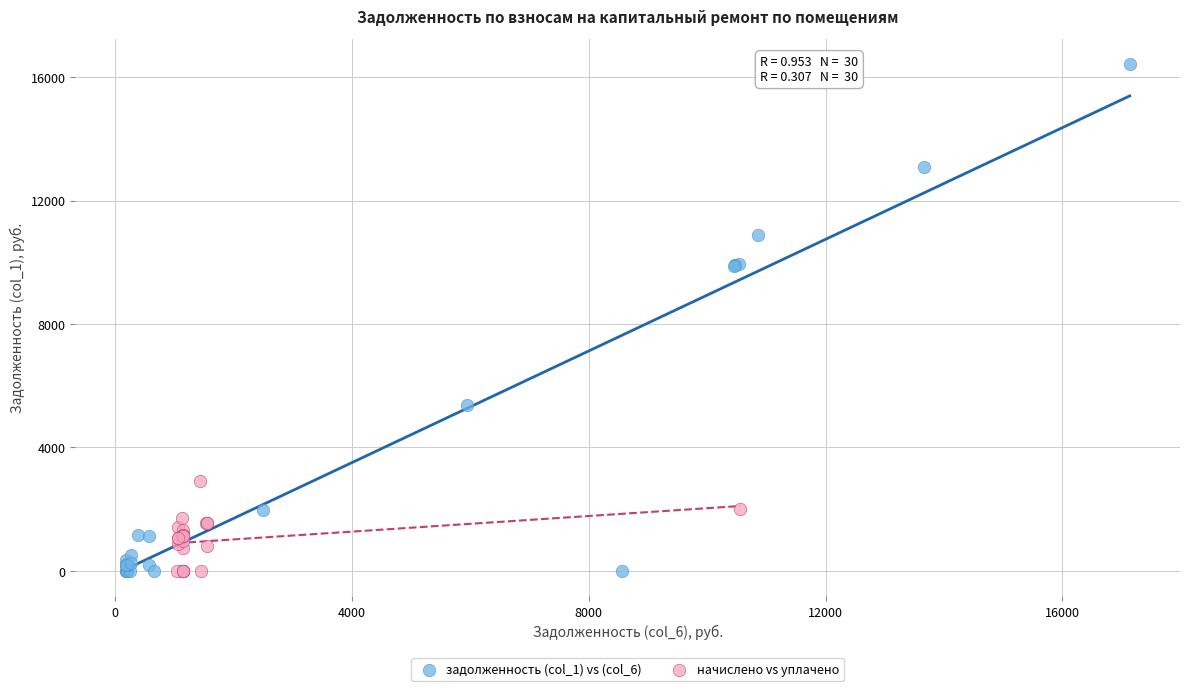

Which series reaches the maximum Y coordinate?

задолженность (col_1) vs (col_6)